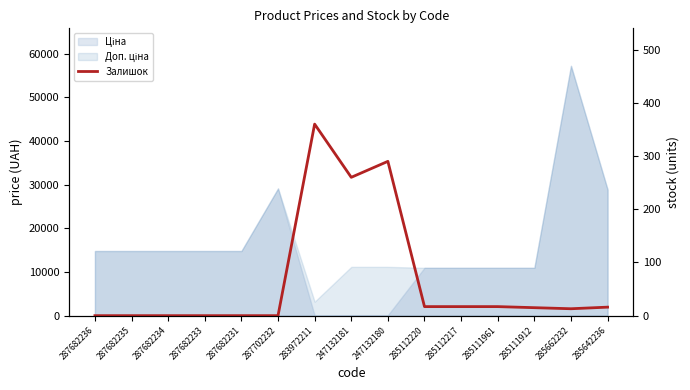

The value at 247132180 is 290. True or false?

True